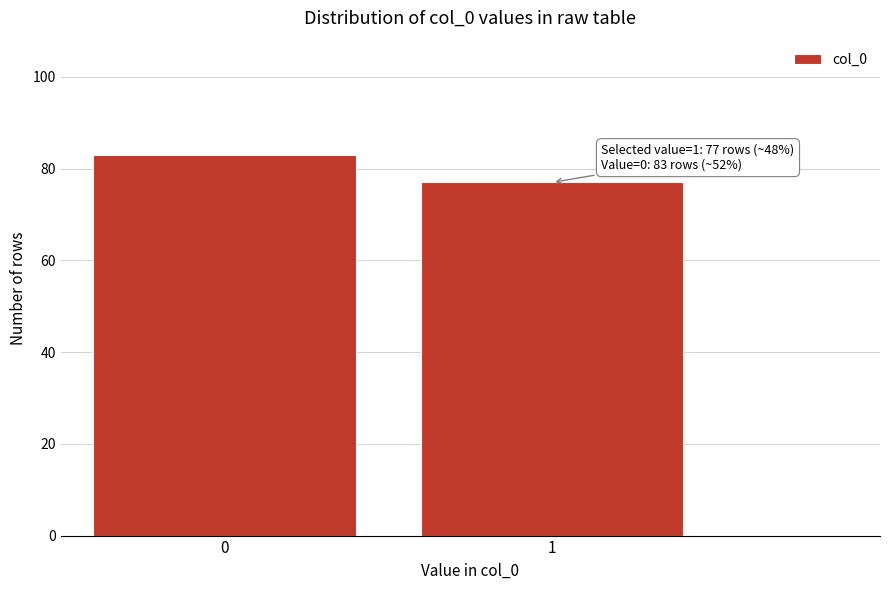

Reading left to right, extract all data points from this chart.

0=83	1=77